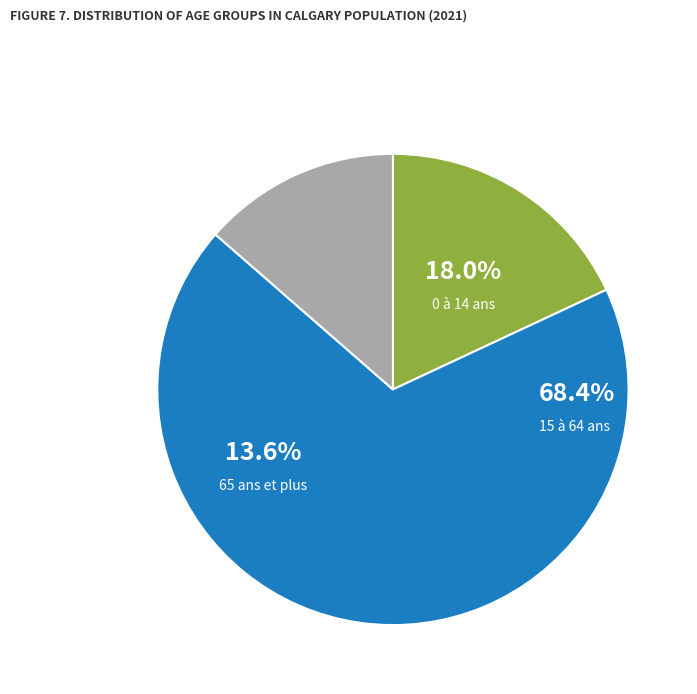

Count the number of slices in the pie.

3